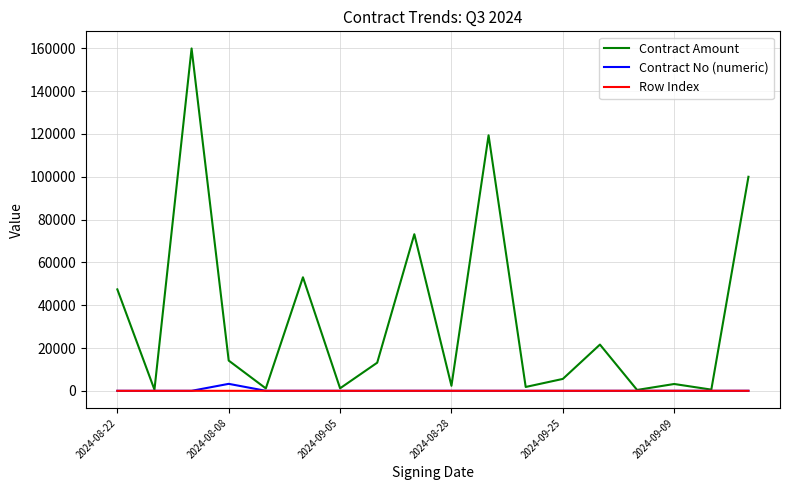

What are all the series names shown in the legend?

Contract Amount, Contract No (numeric), Row Index